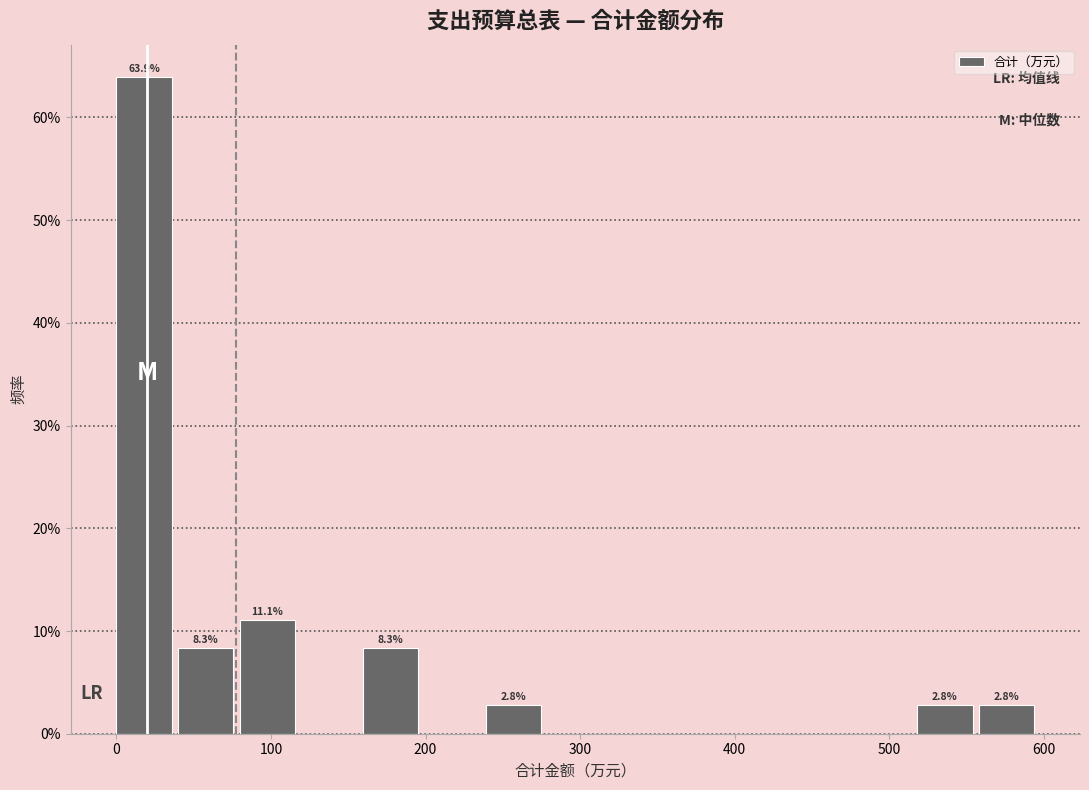

Around what value on the x-axis is the tallest bar? Give the approximate position of its centre, as read against the axis.

20